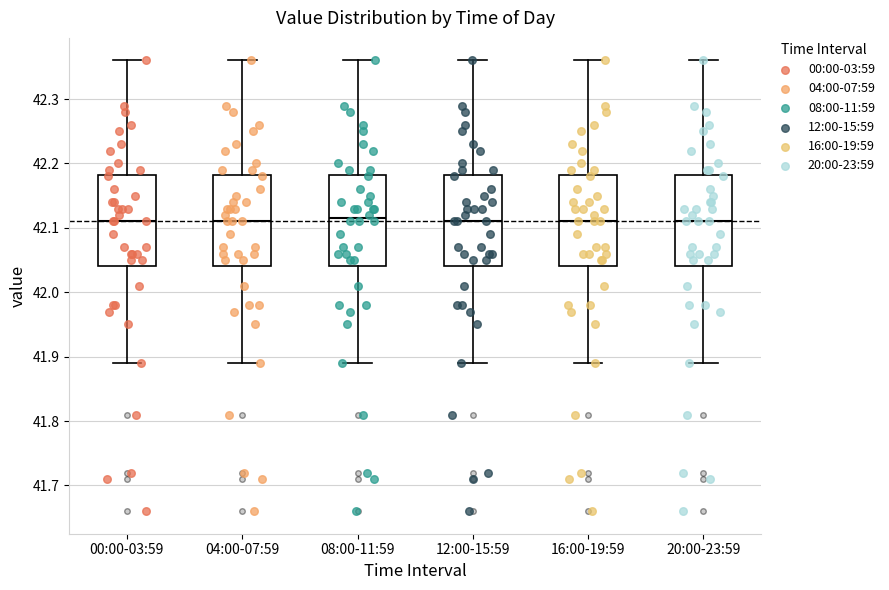

Where is the lower edge of the box for 04:00-07:59 on the y-axis? The values are not printed on the chart, so give them approximately, as read against the axis.

42.04